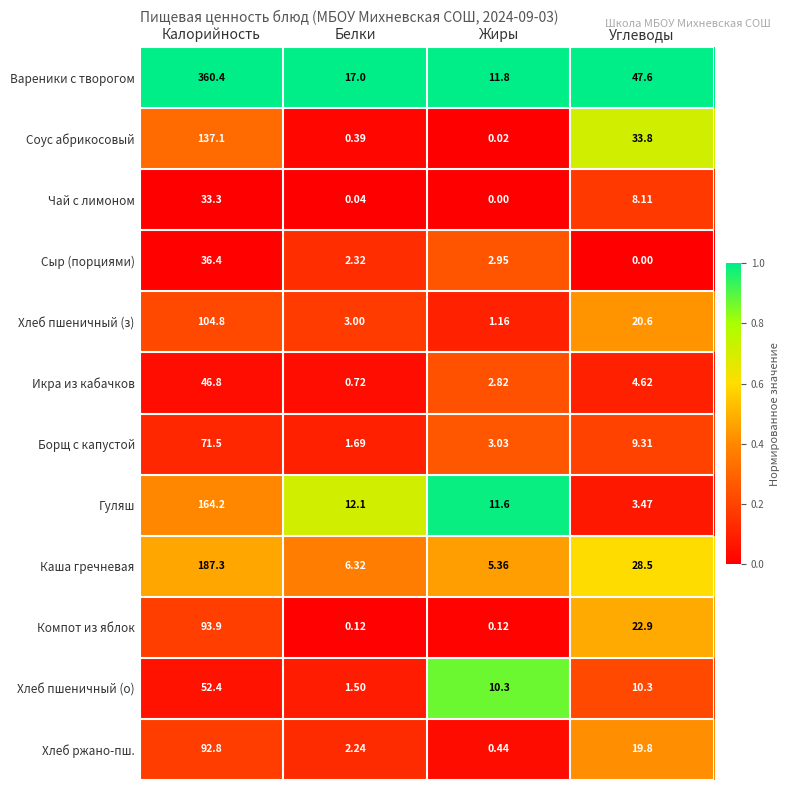

At which category is the sum across all series the highest?

Калорийность